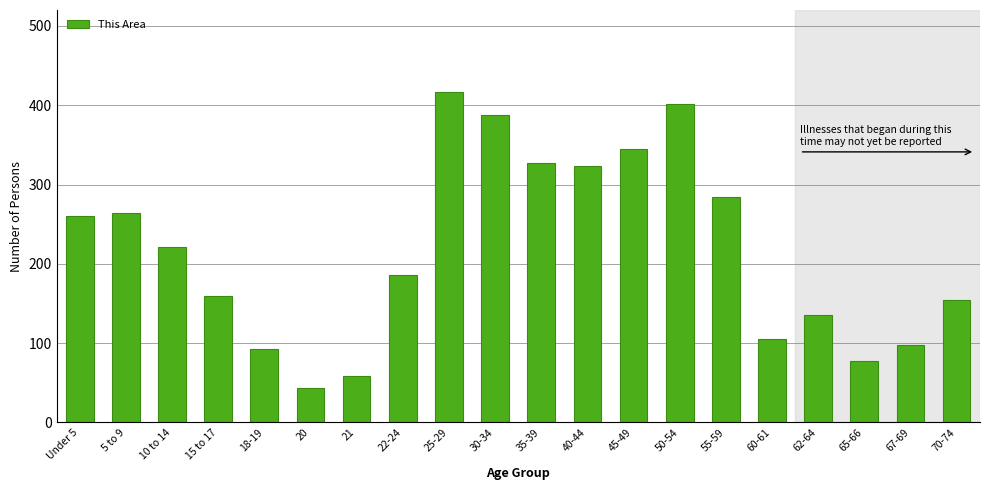

Reading right to left, what are all the values shown in this chart?

70-74=154	67-69=98	65-66=78	62-64=135	60-61=105	55-59=284	50-54=401	45-49=345	40-44=323	35-39=327	30-34=388	25-29=416	22-24=186	21=58	20=44	18-19=92	15 to 17=160	10 to 14=221	5 to 9=264	Under 5=260